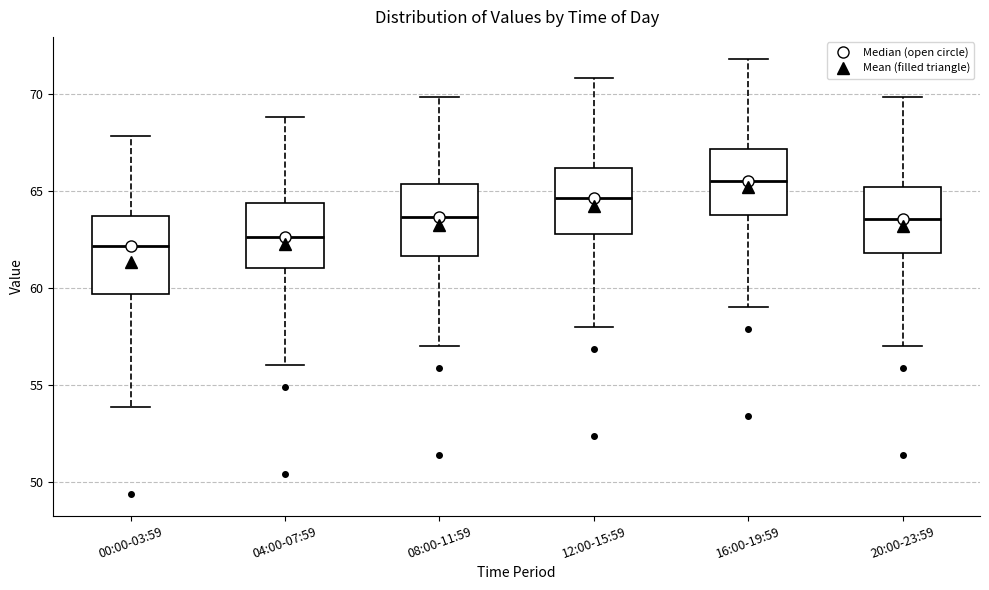

Reading left to right, read every box against the y-axis: the position of its median line, the range the box covers, and the ends of its whiskers. The values are not printed on the chart, so give them approximately, as read against the axis.

00:00-03:59: median 62.0, box 59.5 to 63.5, whiskers 54.0 to 68.0
04:00-07:59: median 62.5, box 61.0 to 64.5, whiskers 56.0 to 69.0
08:00-11:59: median 63.5, box 61.5 to 65.5, whiskers 57.0 to 70.0
12:00-15:59: median 64.5, box 63.0 to 66.0, whiskers 58.0 to 71.0
16:00-19:59: median 65.5, box 64.0 to 67.0, whiskers 59.0 to 72.0
20:00-23:59: median 63.5, box 62.0 to 65.0, whiskers 57.0 to 70.0